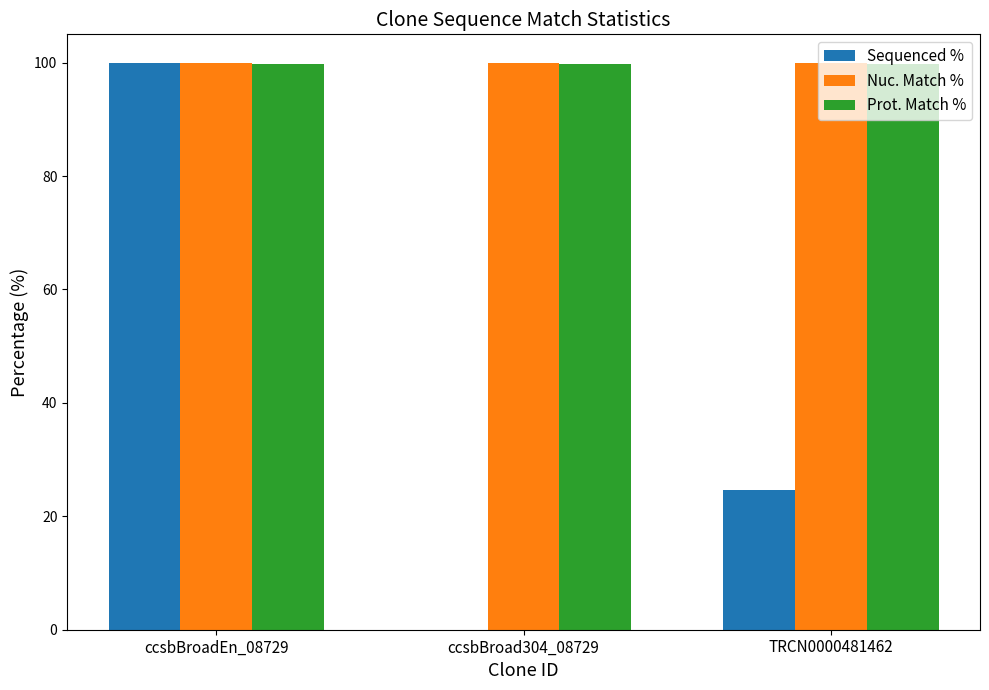

Which series changed the most between ccsbBroadEn_08729 and ccsbBroad304_08729?

Sequenced %